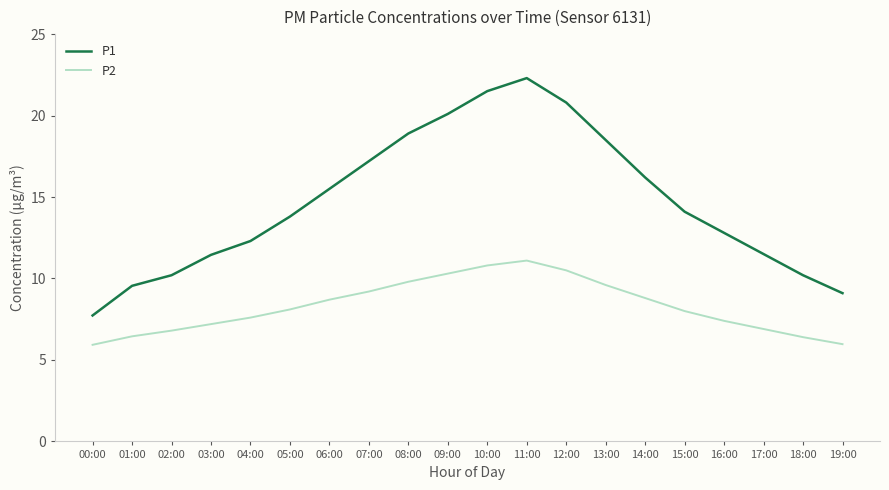

What is the approximate value of P1 at 08:00?

18.9